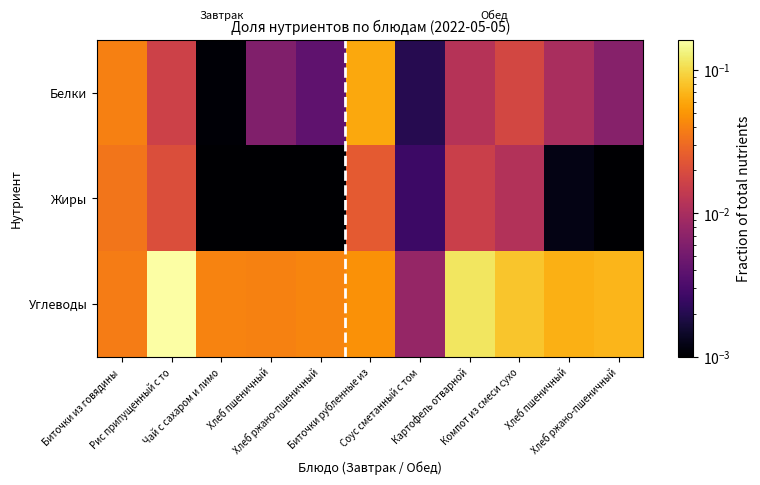

Reading left to right, what are all the values shown in this chart?

Белки: Биточки из говядины =0.0	Рис припущенный с то=0.0	Чай с сахаром и лимо=0.0	Хлеб пшеничный=0.0	Хлеб ржано-пшеничный=0.0	Биточки рубленные из=0.1	Соус сметанный с том=0.0	Картофель отварной=0.0	Компот из смеси сухо=0.0	Хлеб пшеничный=0.0	Хлеб ржано-пшеничный=0.0
Жиры: Биточки из говядины =0.0	Рис припущенный с то=0.0	Чай с сахаром и лимо=0.0	Хлеб пшеничный=0.0	Хлеб ржано-пшеничный=0.0	Биточки рубленные из=0.0	Соус сметанный с том=0.0	Картофель отварной=0.0	Компот из смеси сухо=0.0	Хлеб пшеничный=0.0	Хлеб ржано-пшеничный=0.0
Углеводы: Биточки из говядины =0.0	Рис припущенный с то=0.2	Чай с сахаром и лимо=0.0	Хлеб пшеничный=0.0	Хлеб ржано-пшеничный=0.0	Биточки рубленные из=0.0	Соус сметанный с том=0.0	Картофель отварной=0.1	Компот из смеси сухо=0.1	Хлеб пшеничный=0.1	Хлеб ржано-пшеничный=0.1